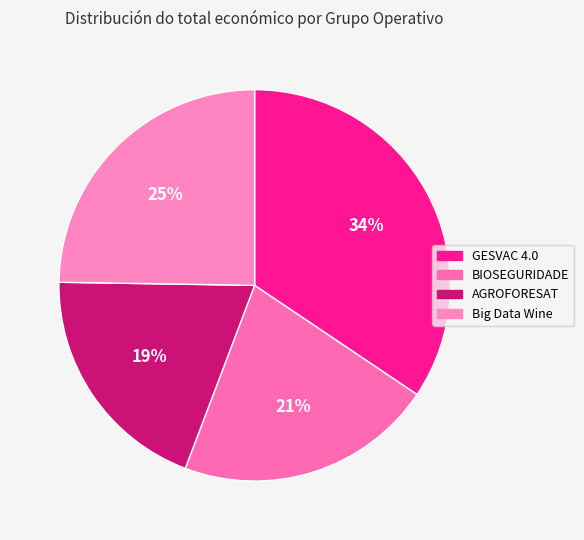

What percentage do Big Data Wine and GESVAC 4.0 together represent?

59.2%